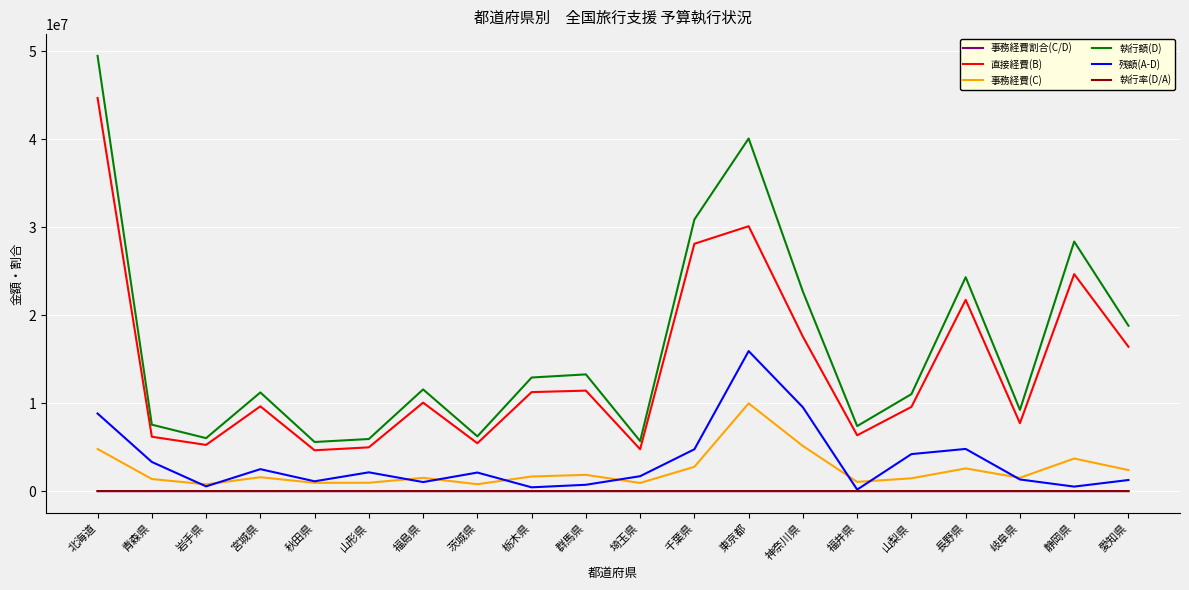

True or false: 執行額(D) and 残額(A-D) cross at least once.

False